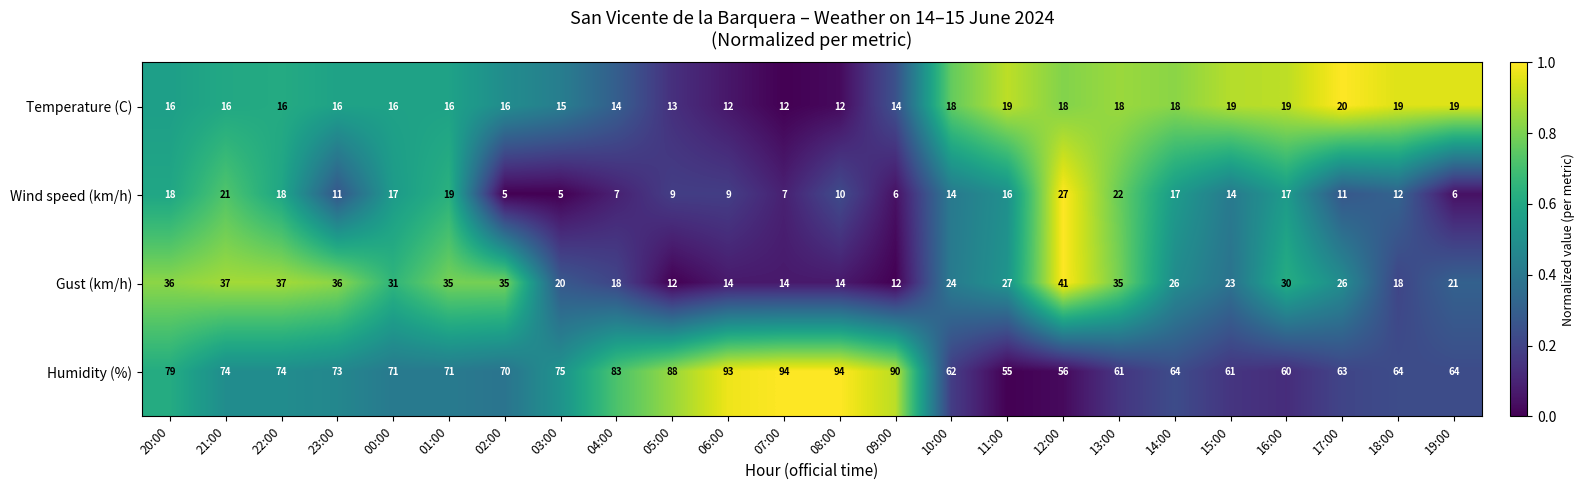

Between 21:00 and 09:00, which series saw the biggest shift?

Gust (km/h)